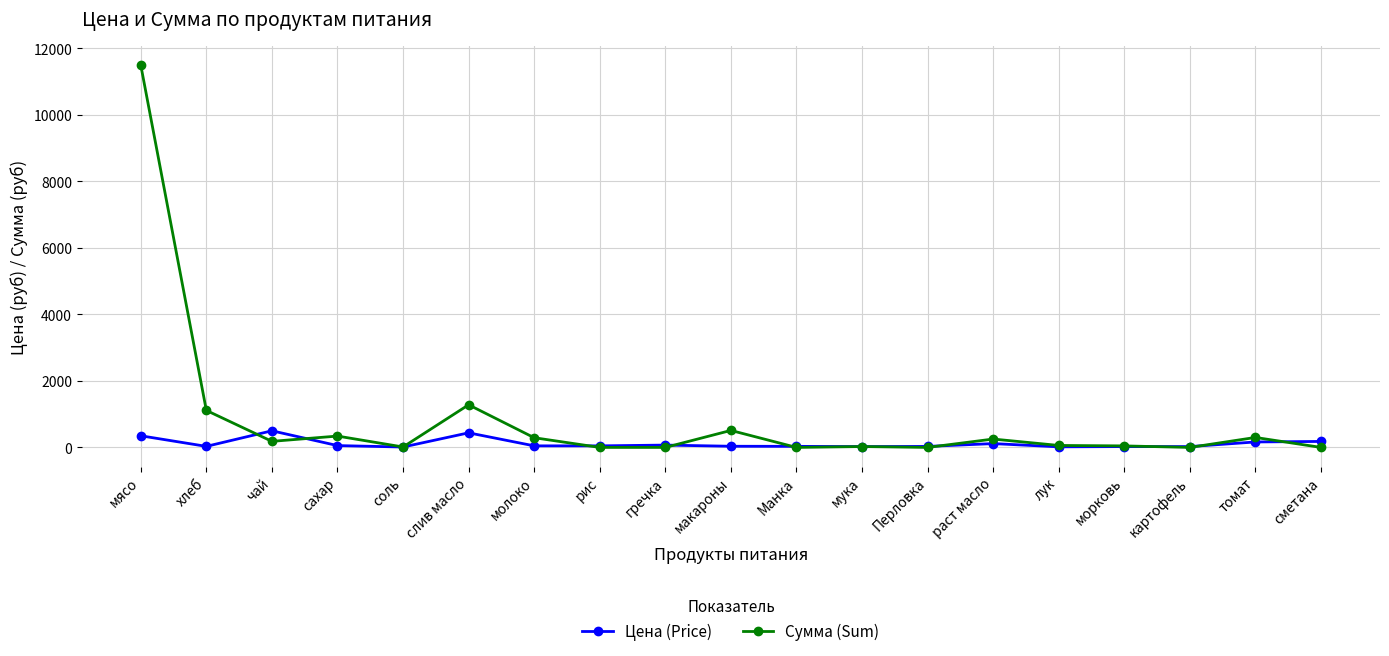

List the series in order of their peak value, lowest first.

Цена (Price), Сумма (Sum)